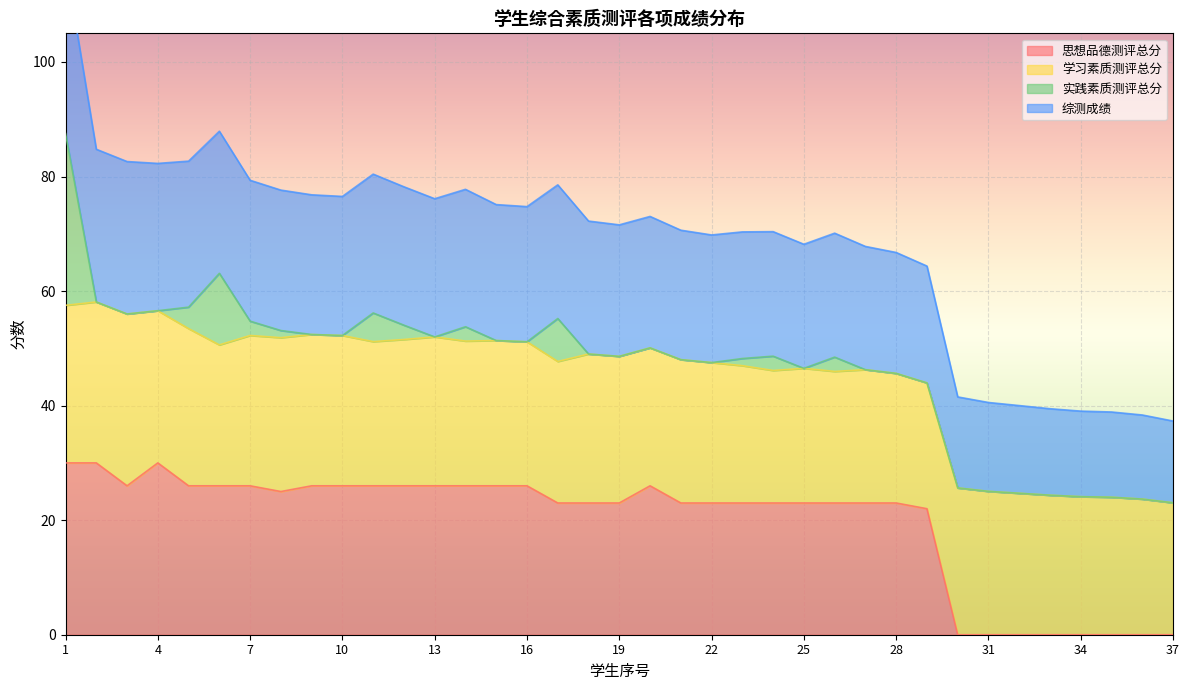

At which category does 综测成绩 reach its first local peak?

6